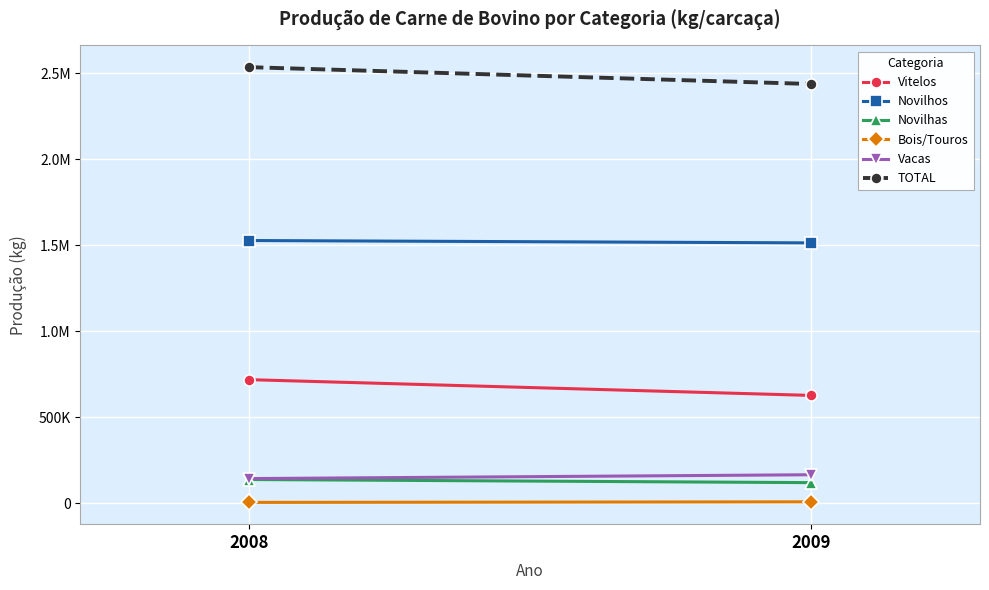

What is the difference between the maximum and minimum values in the Bois/Touros series?

3300.0